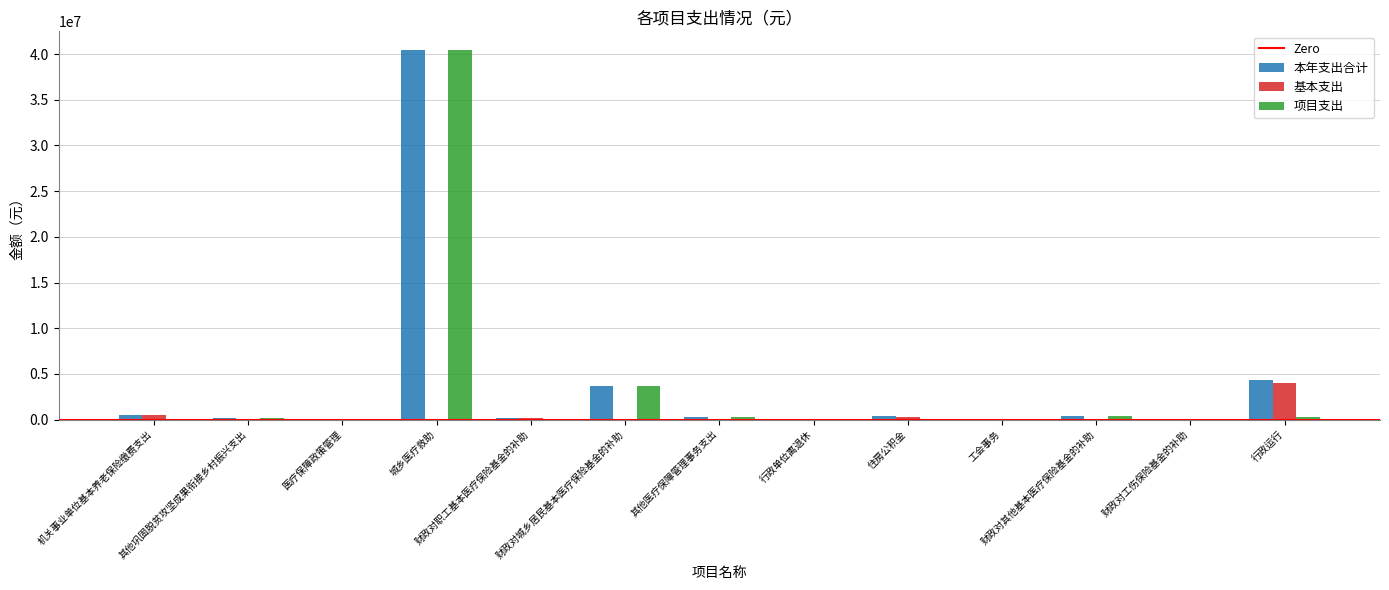

Where does the 基本支出 series first go above 3500?

机关事业单位基本养老保险缴费支出